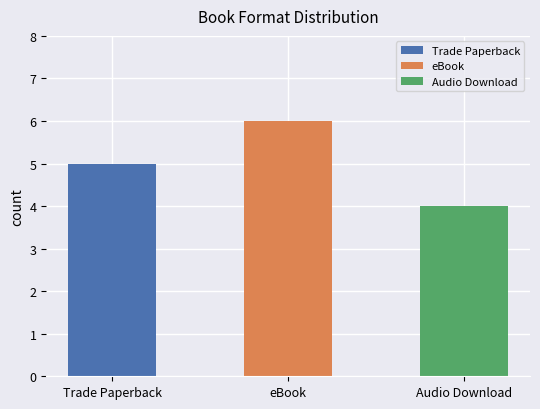

Which label corresponds to the smallest value in the chart?

Audio Download